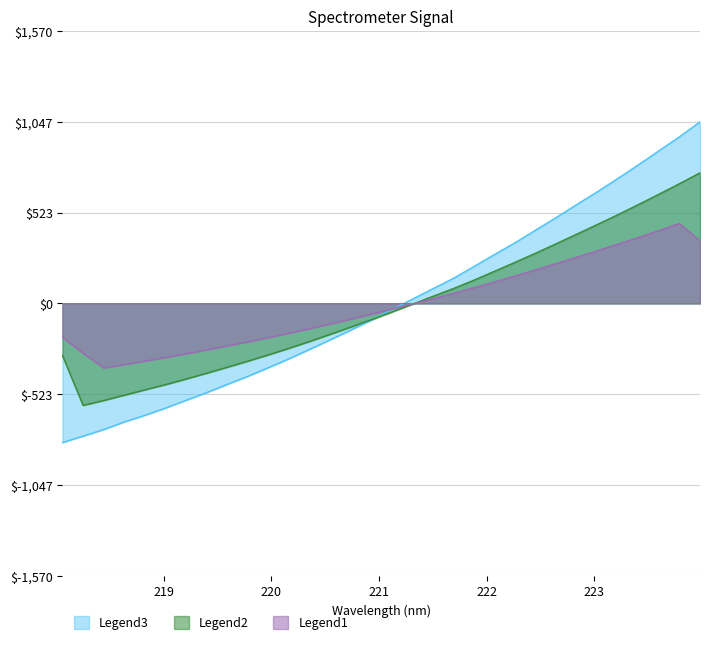

List the series in order of their peak value, highest first.

Legend3, Legend2, Legend1